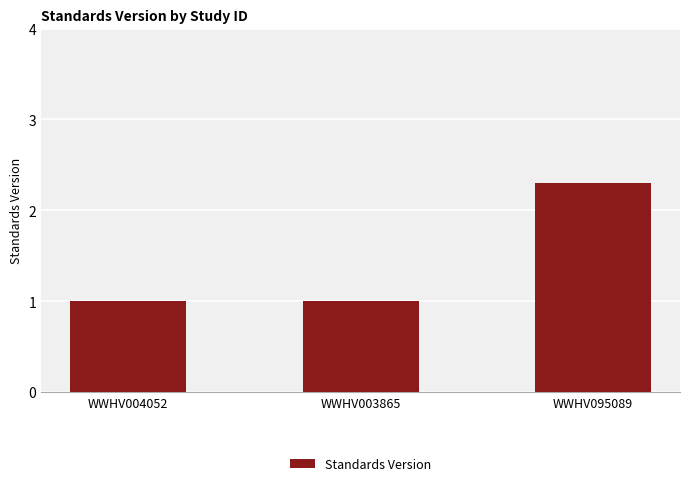

Is it true that the value at WWHV003865 is 1.0?

True